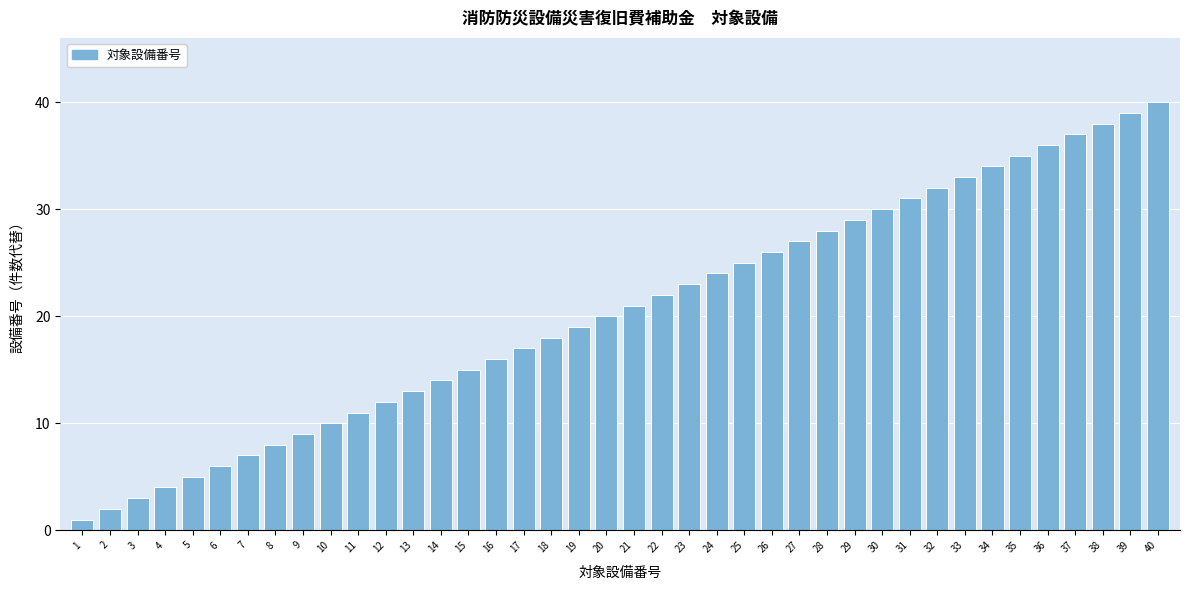

Which category has the highest value across all series?

40